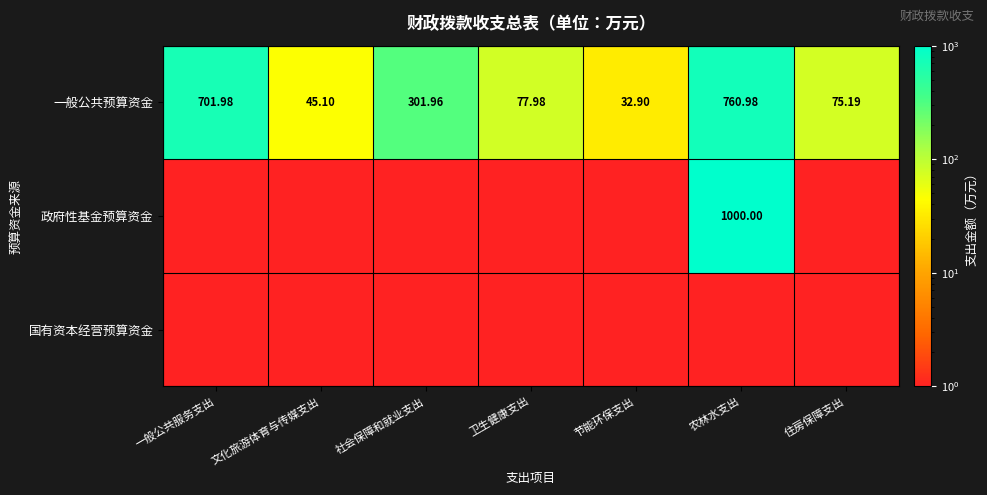

At which label is 一般公共预算资金 closest to 396?

社会保障和就业支出